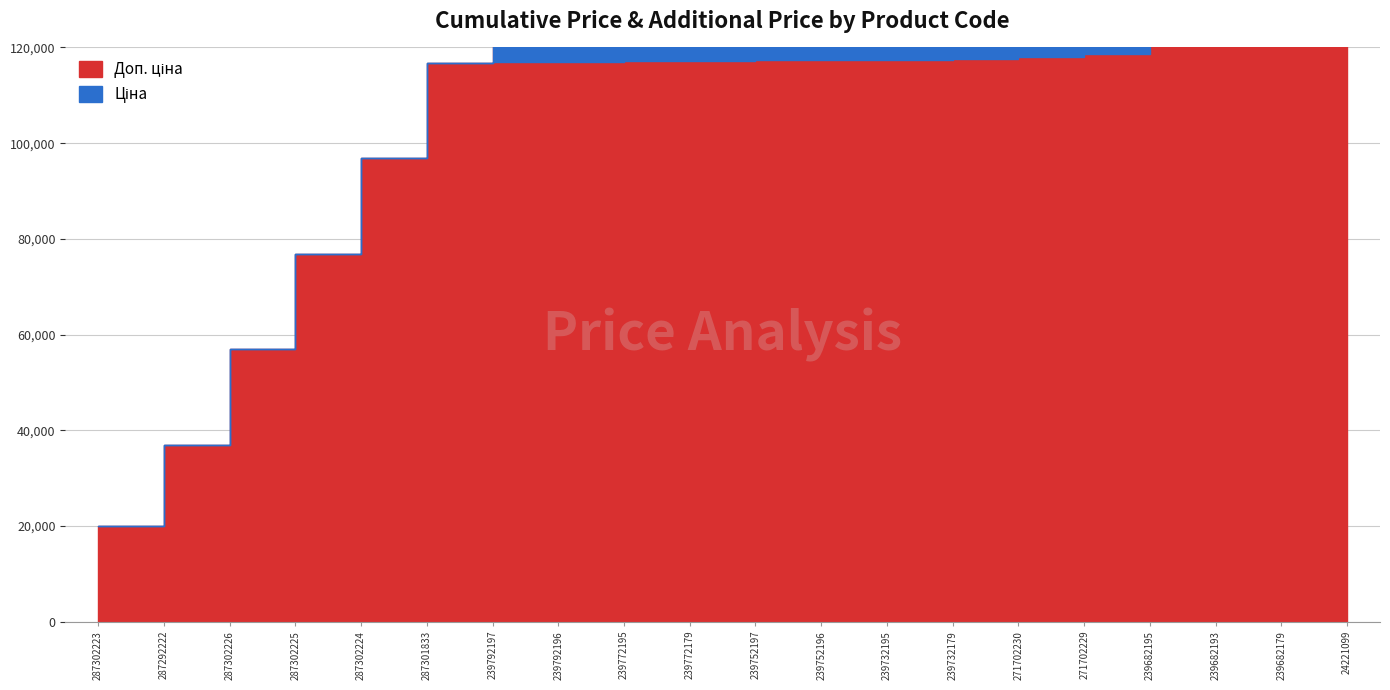

The value of Доп. ціна at 287302223 is 8338.1. True or false?

False